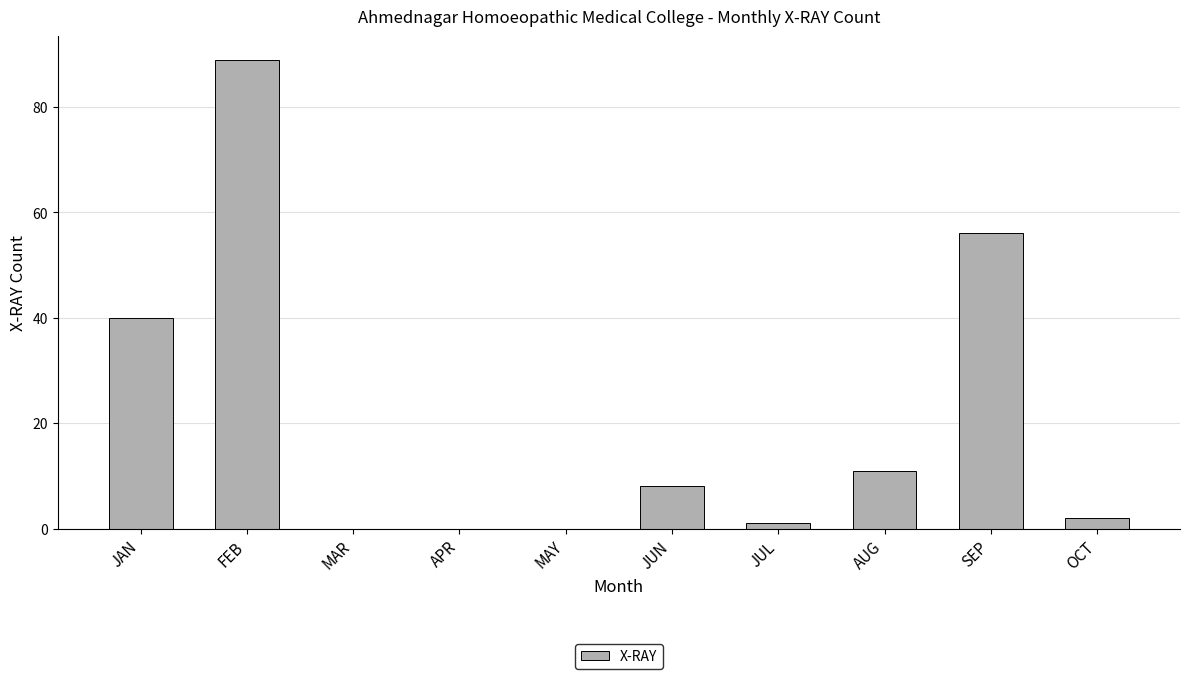

Which label corresponds to the largest value in the chart?

FEB